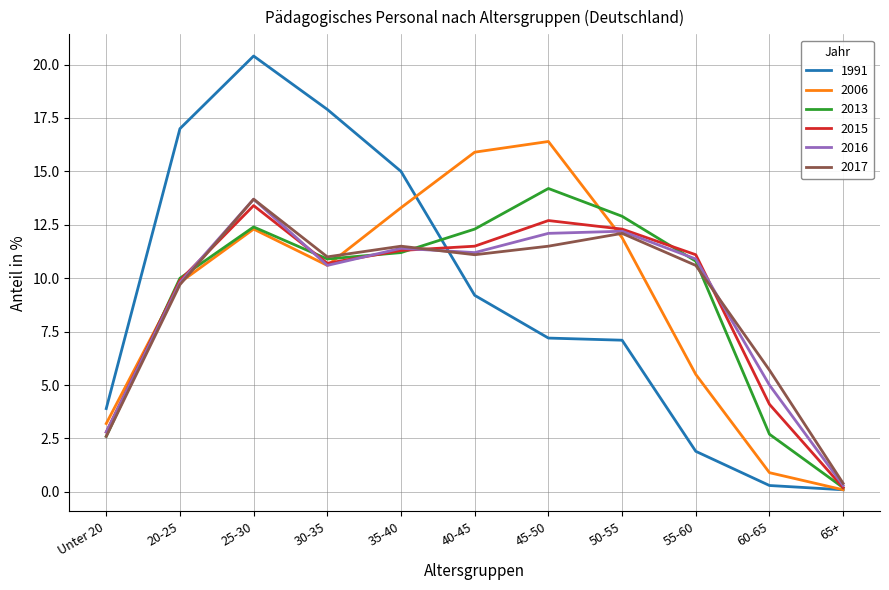

How many distinct data groups are displayed?

6